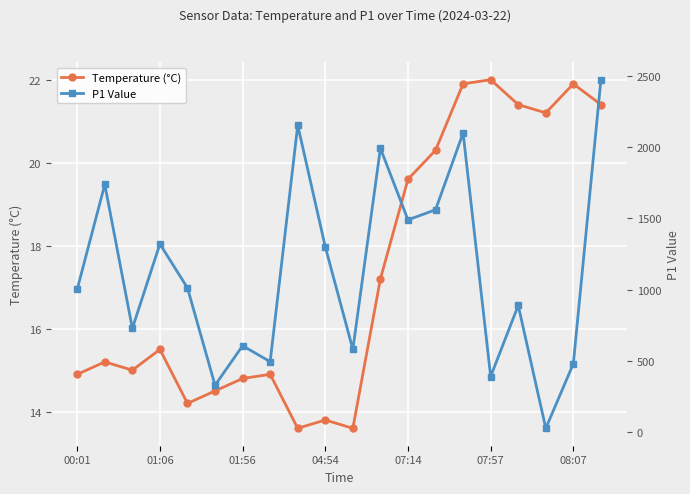

What is the difference between the highest and lowest values at 8?

2141.1